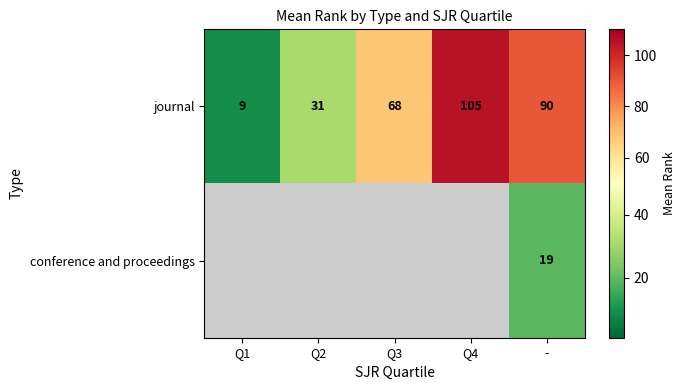

Rank the categories by journal value from lowest to highest.

Q1, Q2, Q3, -, Q4